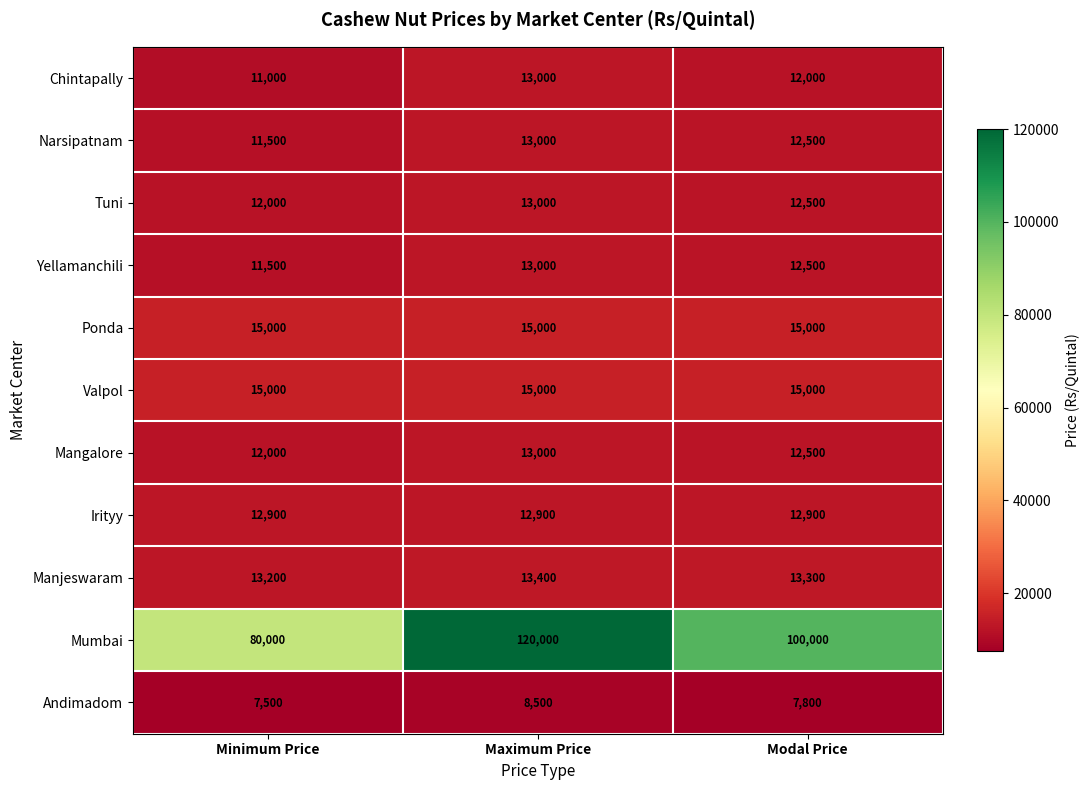

At which category is the sum across all series the highest?

Maximum Price